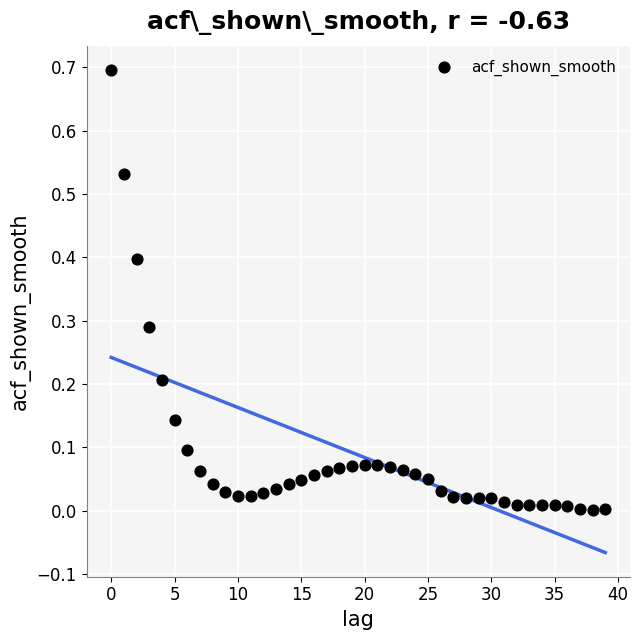

What is the range of Y values (max minus min)?

0.7